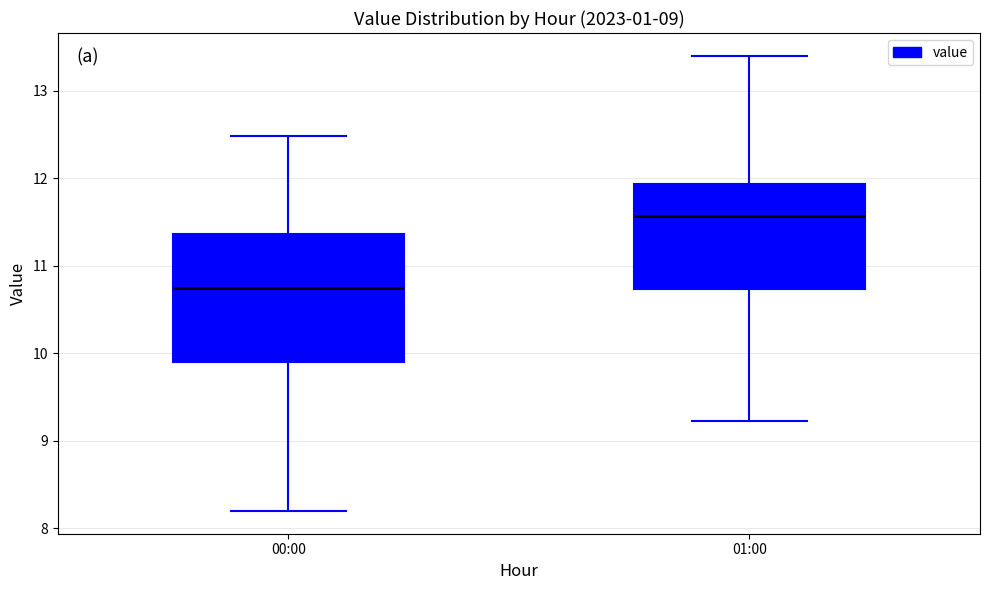

Which box has the lowest median line?

00:00